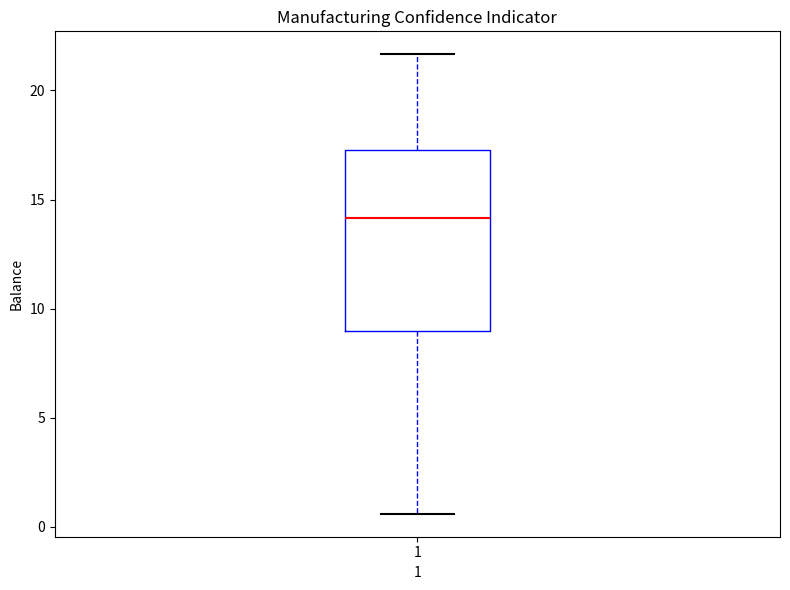

Transcribe this box plot: give where the median line is, the range the box spans, and where the two whiskers end, as read against the y-axis. The values are not printed on the chart, so give them approximately, as read against the axis.

median 14.0, box 9.0 to 17.5, whiskers 0.5 to 21.5